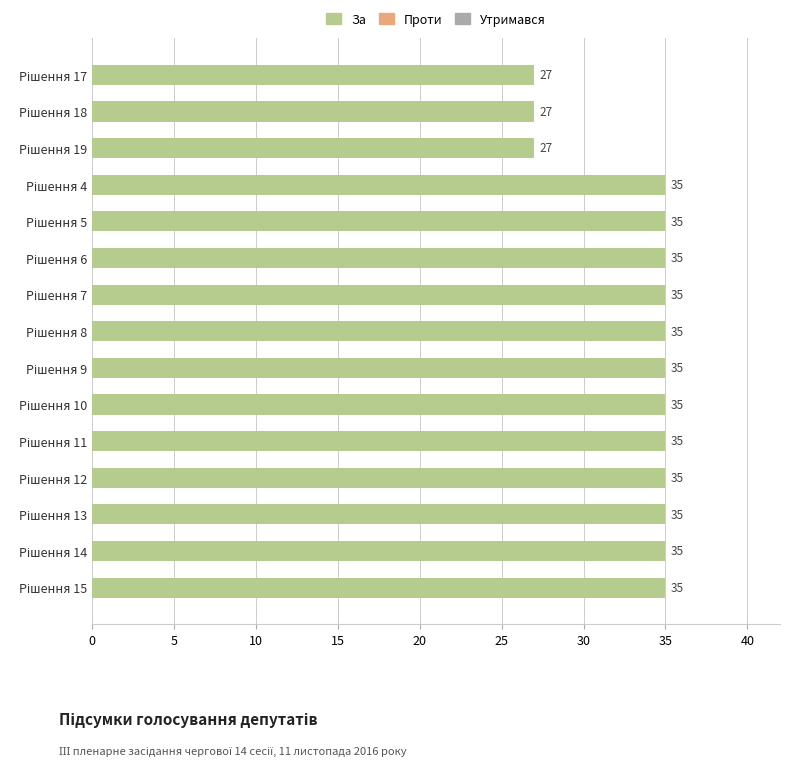

What is the average value?

33